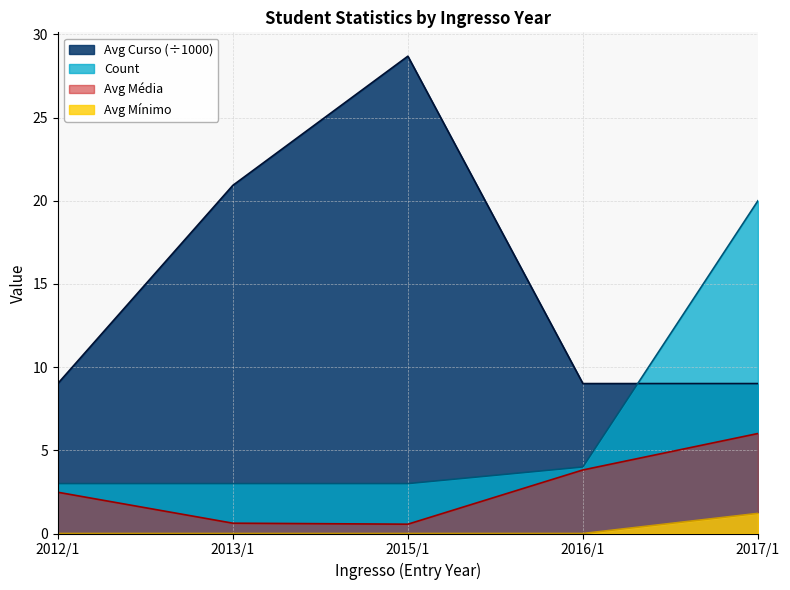

Reading left to right, extract all data points from this chart.

Count: 2012/1=3.0	2013/1=3.0	2015/1=3.0	2016/1=4.0	2017/1=20.0
Avg Media: 2012/1=2.5	2013/1=0.6	2015/1=0.6	2016/1=3.8	2017/1=6.0
Avg Minimo: 2012/1=0.0	2013/1=0.0	2015/1=0.0	2016/1=0.0	2017/1=1.2
Avg Curso: 2012/1=9.0	2013/1=20.9	2015/1=28.7	2016/1=9.0	2017/1=9.0